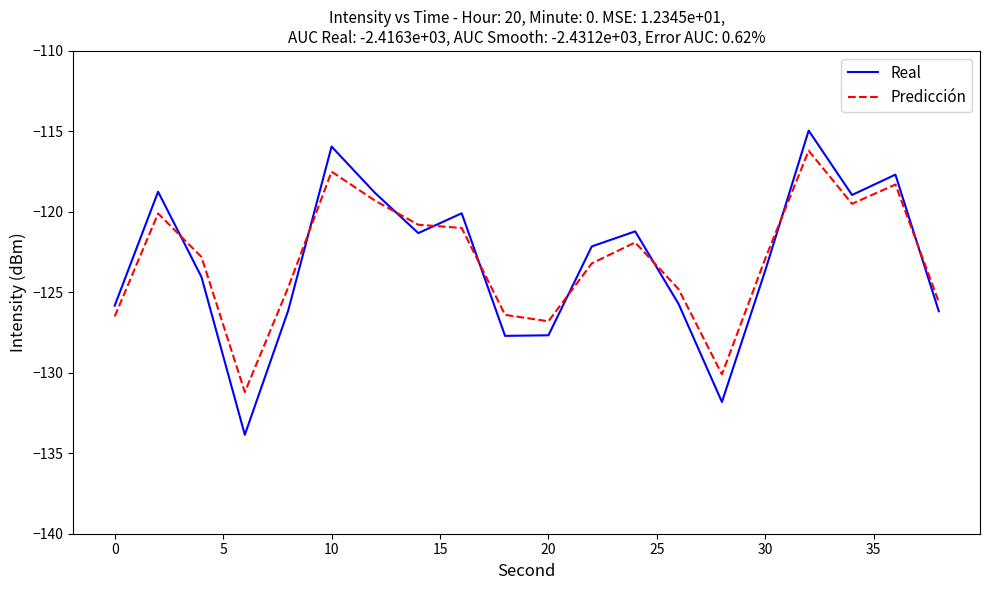

Rank the series by their maximum value, from highest to lowest.

Real, Predicción